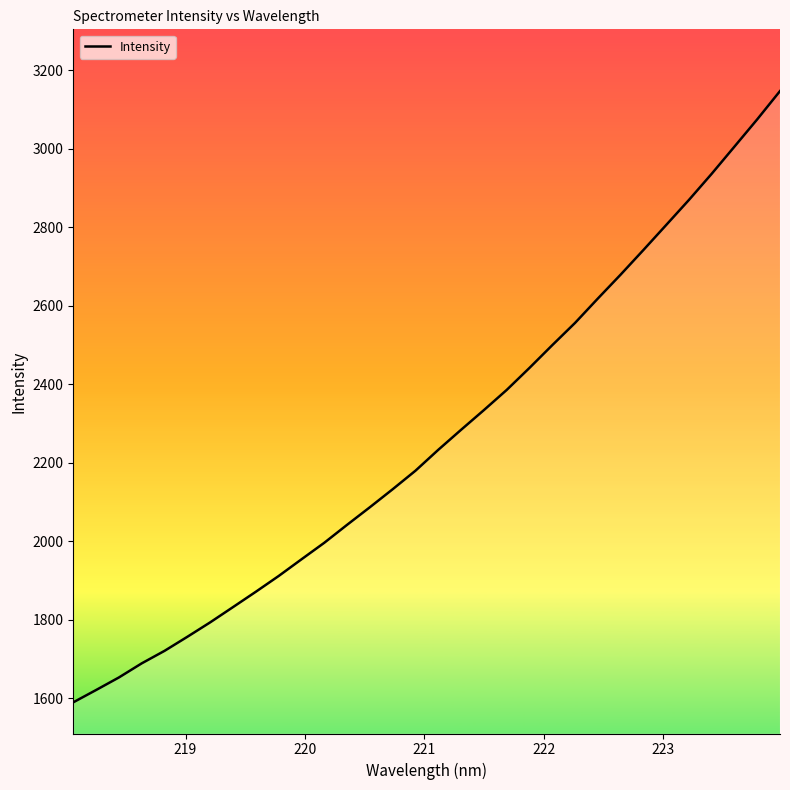

What is the difference between the maximum and minimum values?

1558.0